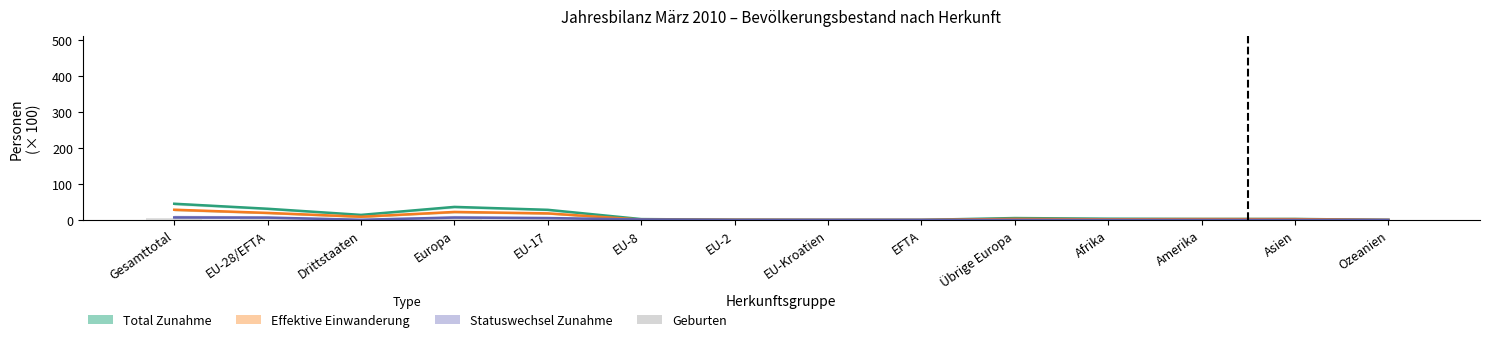

Reading left to right, what are all the values shown in this chart?

Total Zunahme: 44.8	30.9	13.9	36.1	28.0	2.2	0.5	0.1	0.1	5.1	3.3	2.7	2.7	0.1
Effektive Einwanderung: 28.2	19.4	8.8	22.1	18.1	0.8	0.4	0.1	0.1	2.7	1.7	2.3	2.1	0.0
Statuswechsel Zunahme: 6.8	6.4	0.4	6.5	5.1	1.2	0.1	0.0	0.0	0.1	0.1	0.1	0.1	0.0
Geburten: 6.1	3.8	2.4	5.5	3.5	0.1	0.0	0.0	0.0	1.7	0.4	0.1	0.1	0.0